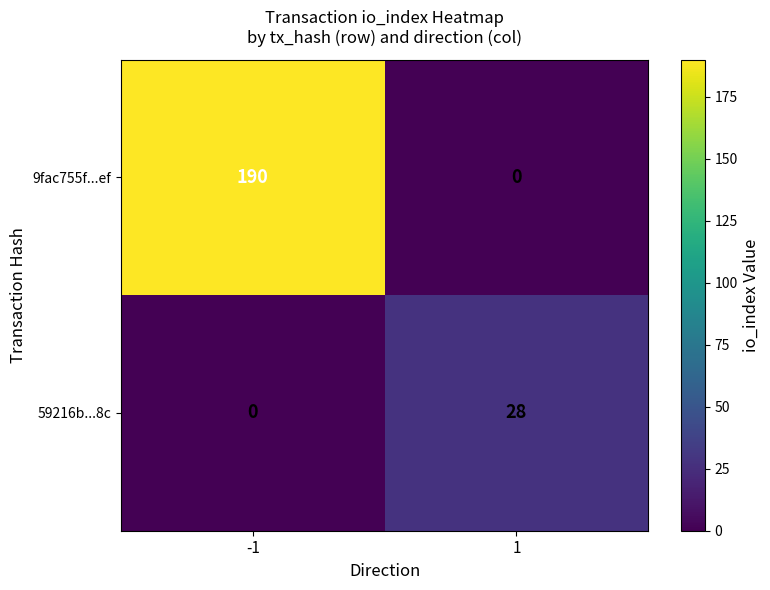

The value of 9fac755f...ef at -1 is 302. True or false?

False